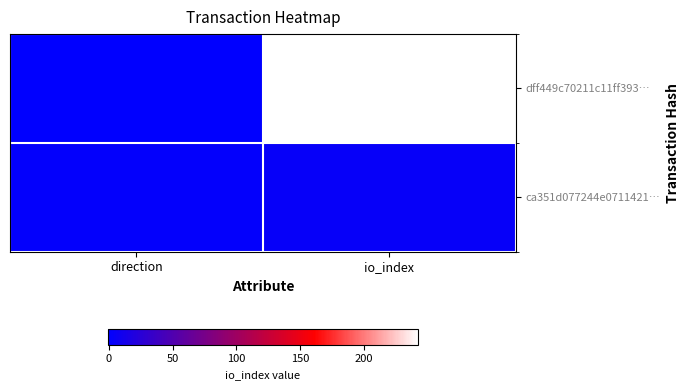

Between direction and io_index, which series saw the biggest shift?

dff449c70211c11ff393…